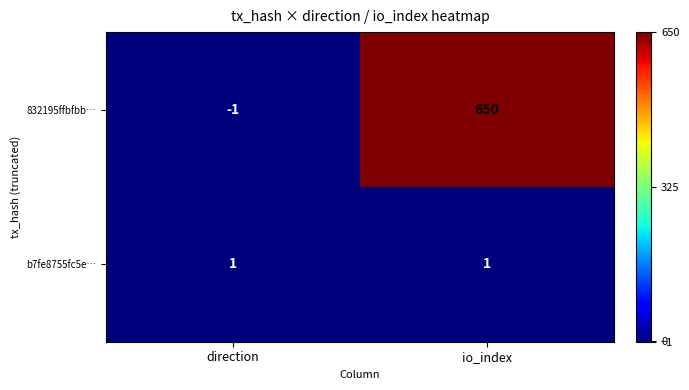

Read the 832195ffbfbb… value at io_index.

650